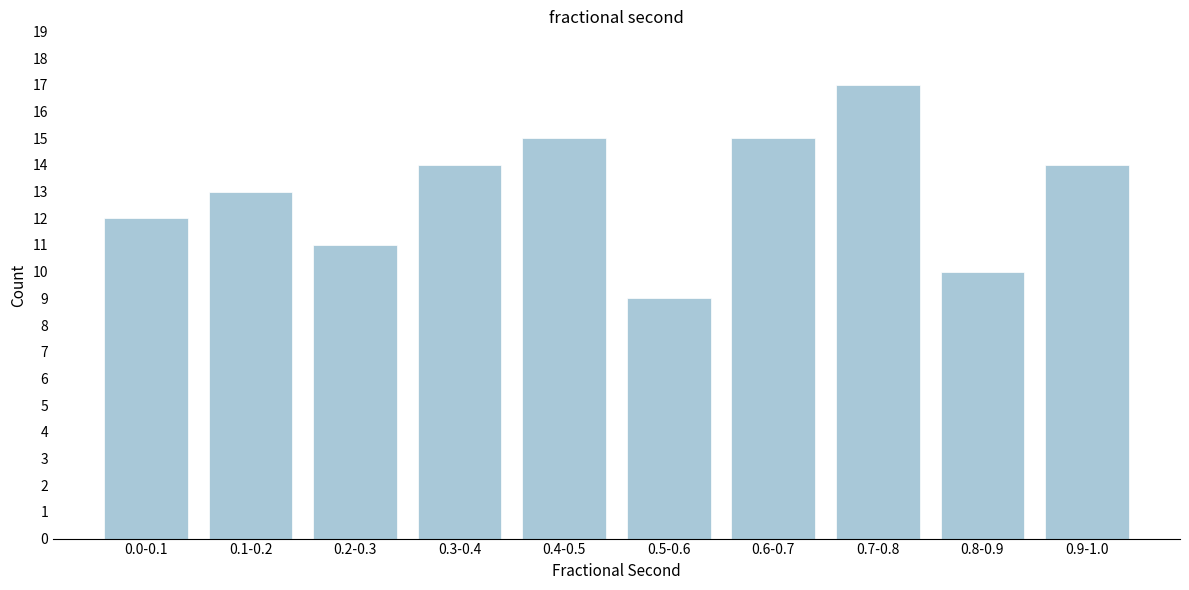

Reading left to right, extract all data points from this chart.

0.0-0.1=12	0.1-0.2=13	0.2-0.3=11	0.3-0.4=14	0.4-0.5=15	0.5-0.6=9	0.6-0.7=15	0.7-0.8=17	0.8-0.9=10	0.9-1.0=14